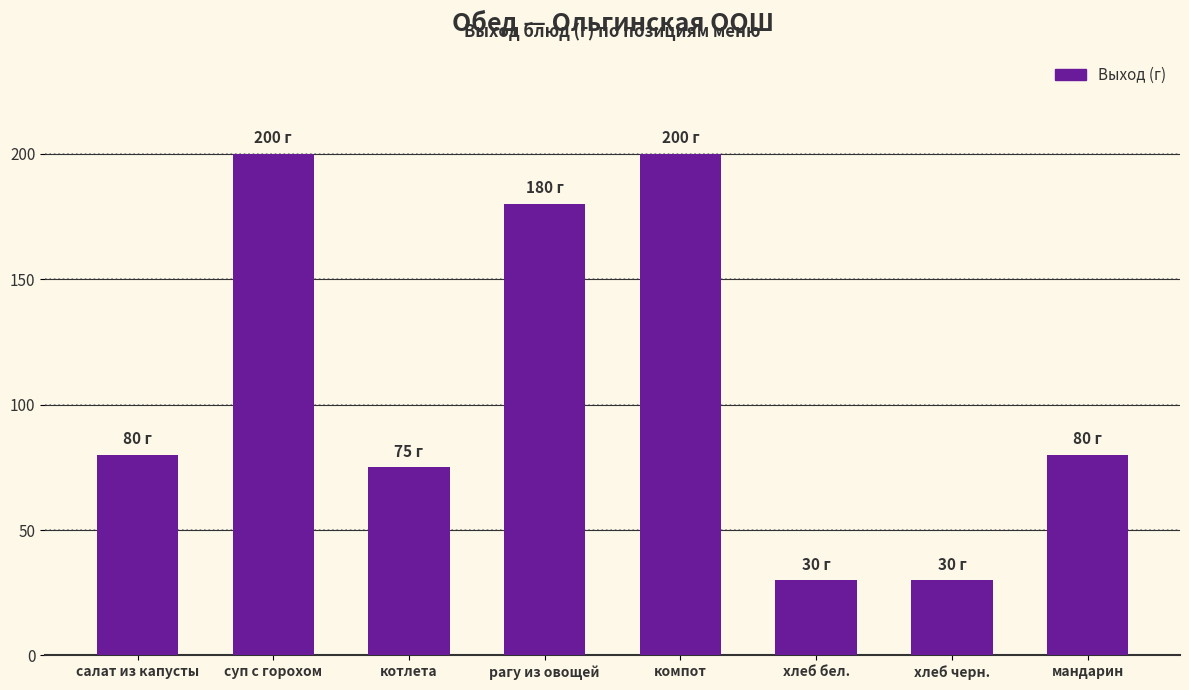

What is the maximum value shown in the chart?

200